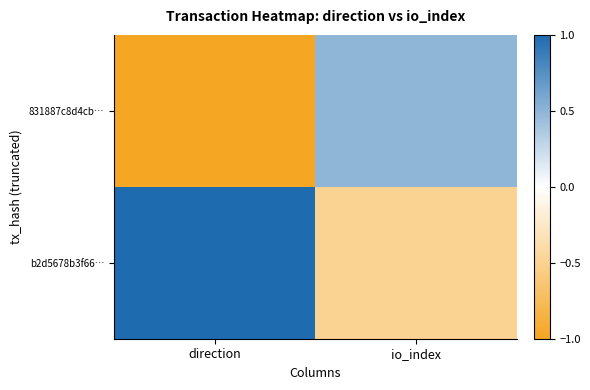

What is the greatest value displayed?

1.0